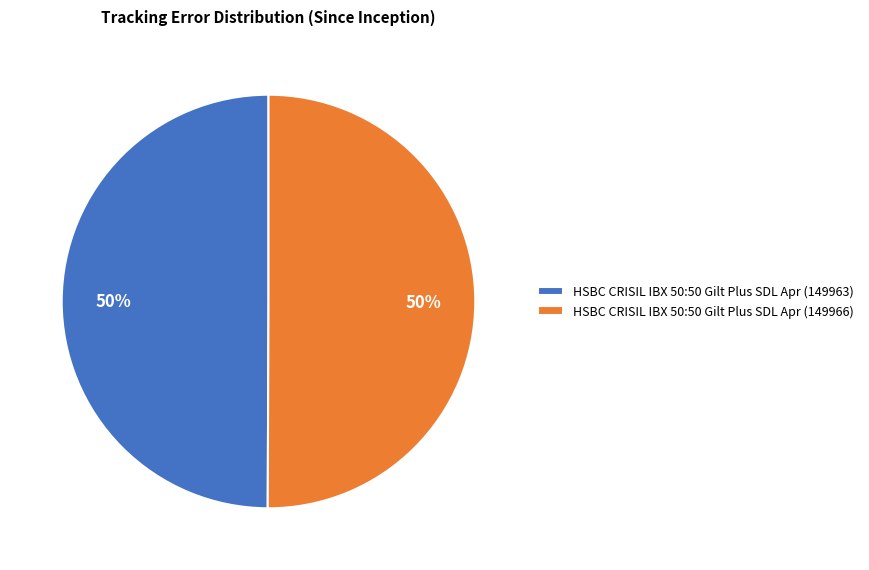

How many slices are in this pie chart?

2